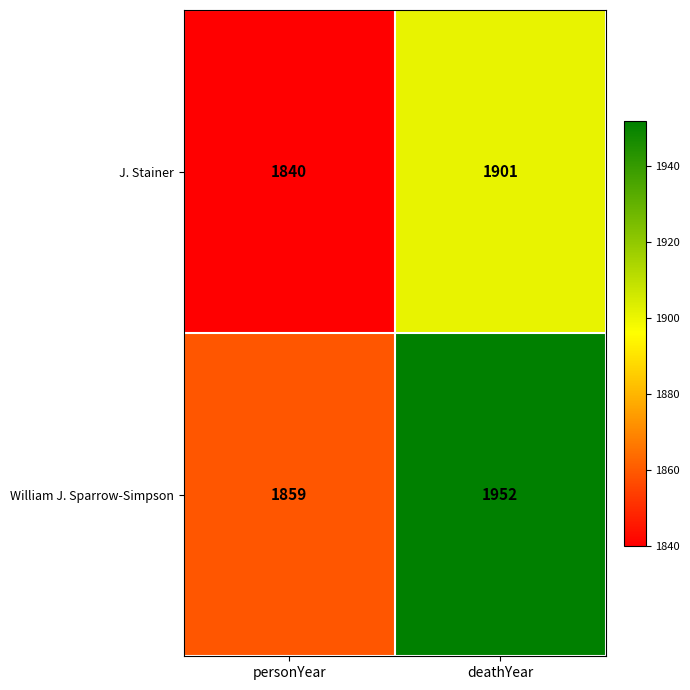

True or false: William J. Sparrow-Simpson has a value of 1952 at deathYear.

True